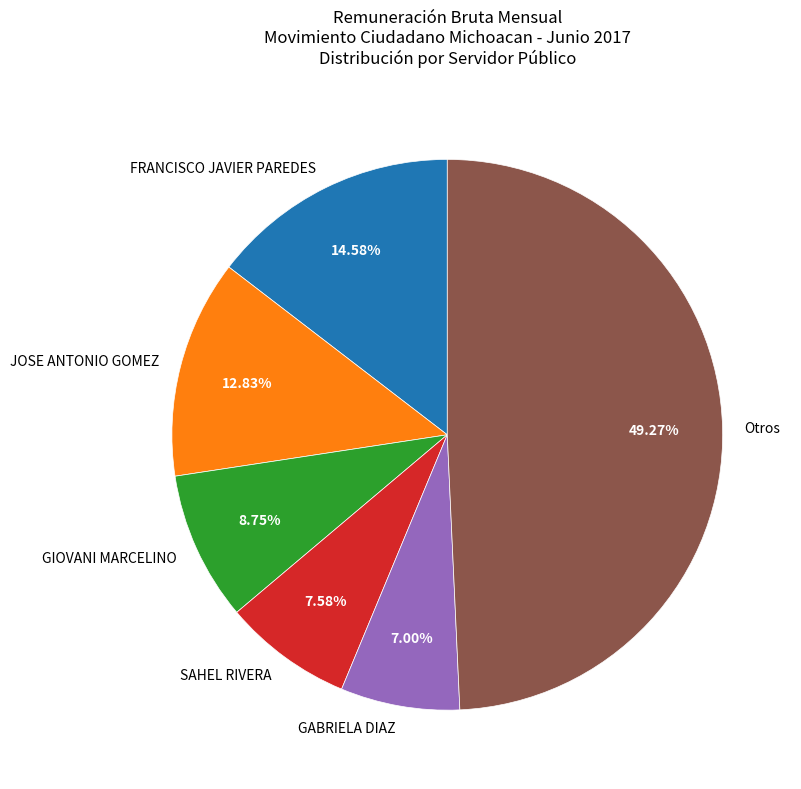

Does GIOVANI MARCELINO represent more than half of the total?

No